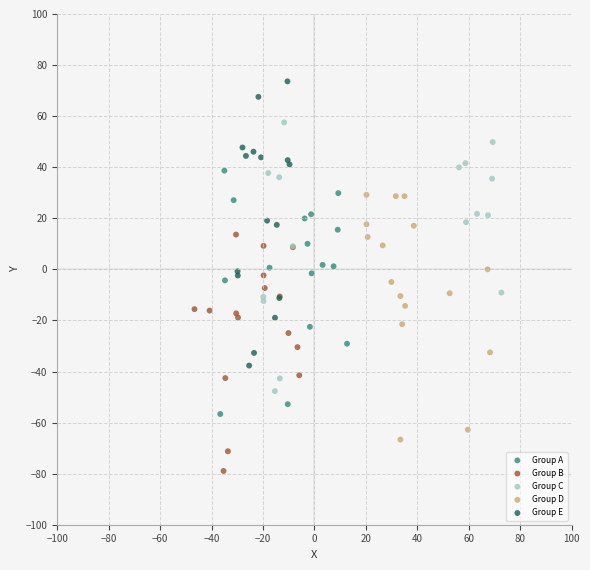

Which series contains the highest Y value?

Group E